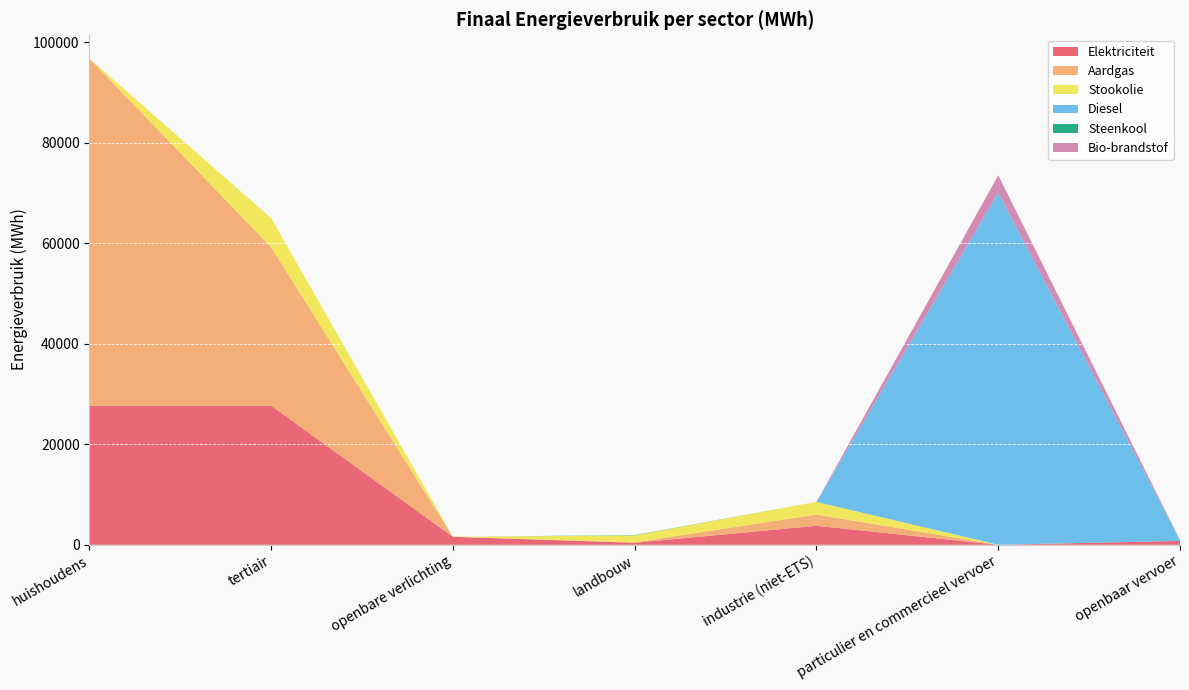

Reading left to right, list all the values displayed in this chart.

Elektriciteit: huishoudens=27706.3	tertiair=27683.2	openbare verlichting=1588.3	landbouw=399.9	industrie (niet-ETS)=3787.3	particulier en commercieel vervoer=2.6	openbaar vervoer=770.6
Aardgas: huishoudens=69064.1	tertiair=31537.9	openbare verlichting=0.0	landbouw=82.6	industrie (niet-ETS)=2234.9	particulier en commercieel vervoer=3.9	openbaar vervoer=0.0
Stookolie: huishoudens=0.0	tertiair=5790.1	openbare verlichting=0.0	landbouw=1379.6	industrie (niet-ETS)=2505.9	particulier en commercieel vervoer=0.0	openbaar vervoer=0.0
Diesel: huishoudens=0.0	tertiair=0.0	openbare verlichting=0.0	landbouw=0.0	industrie (niet-ETS)=0.0	particulier en commercieel vervoer=70046.9	openbaar vervoer=161.4
Steenkool: huishoudens=0.0	tertiair=0.0	openbare verlichting=0.0	landbouw=60.1	industrie (niet-ETS)=1.5	particulier en commercieel vervoer=0.0	openbaar vervoer=0.0
Bio-brandstof: huishoudens=0.0	tertiair=0.0	openbare verlichting=0.0	landbouw=0.0	industrie (niet-ETS)=0.0	particulier en commercieel vervoer=3498.2	openbaar vervoer=7.2